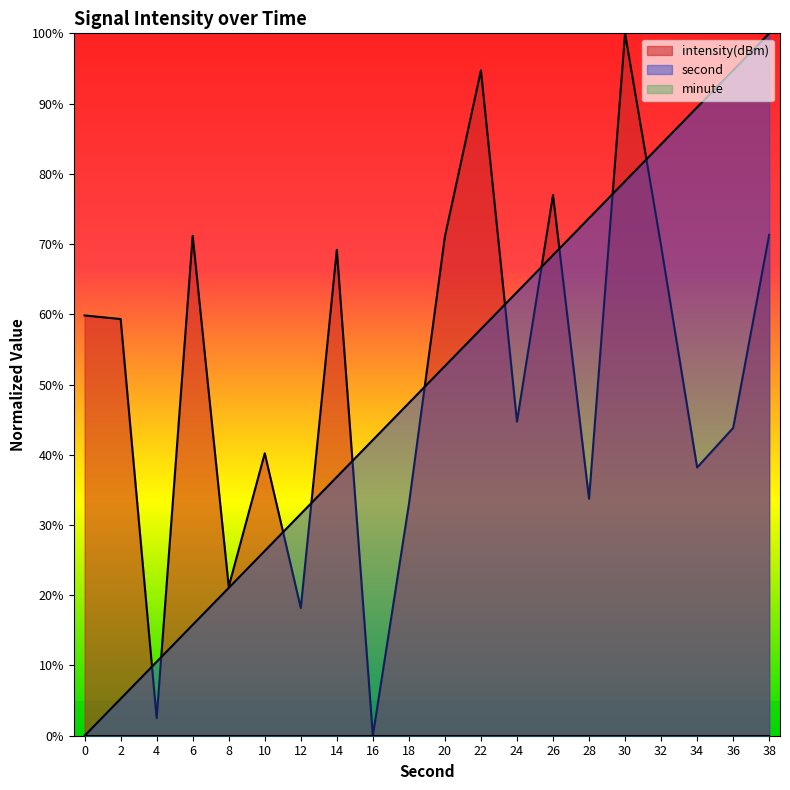

Is the value of intensity(dBm) at 0 greater than the value of second at 16?

Yes